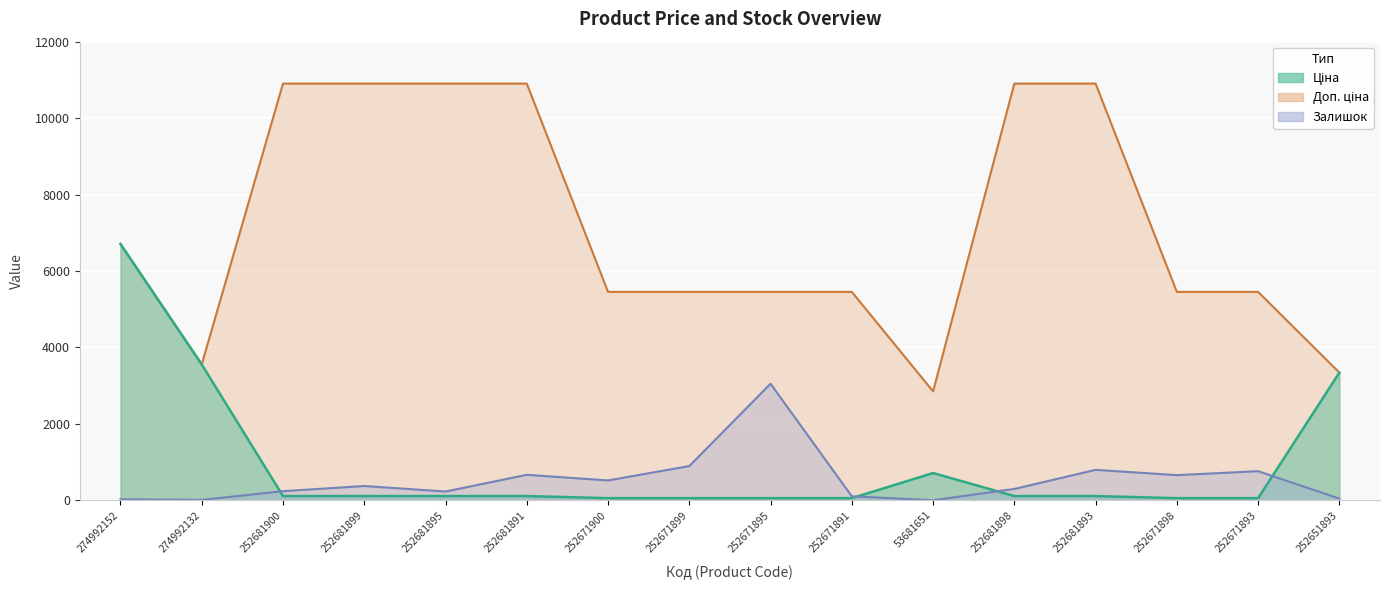

Which series has the widest spread of values?

Доп. ціна